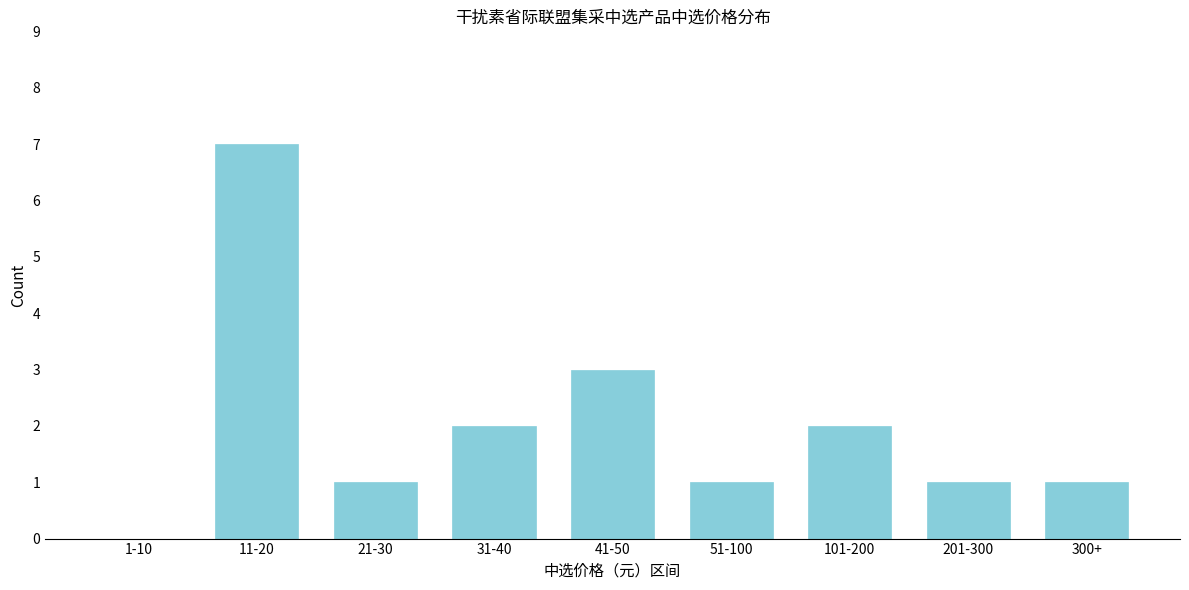

Reading left to right, list all the values displayed in this chart.

1-10=0	11-20=7	21-30=1	31-40=2	41-50=3	51-100=1	101-200=2	201-300=1	300+=1